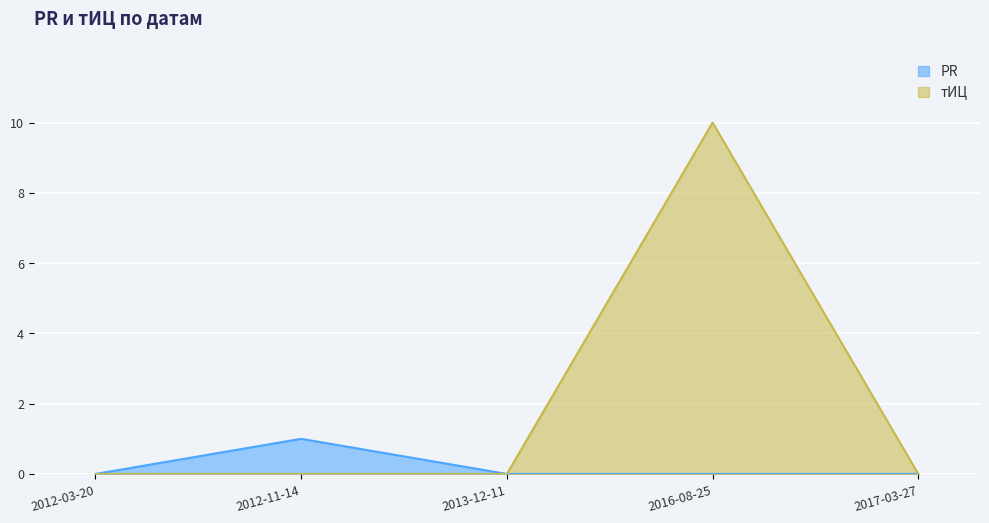

Reading right to left, extract all data points from this chart.

PR: 0	0	0	1	0
тИЦ: 0	10	0	0	0